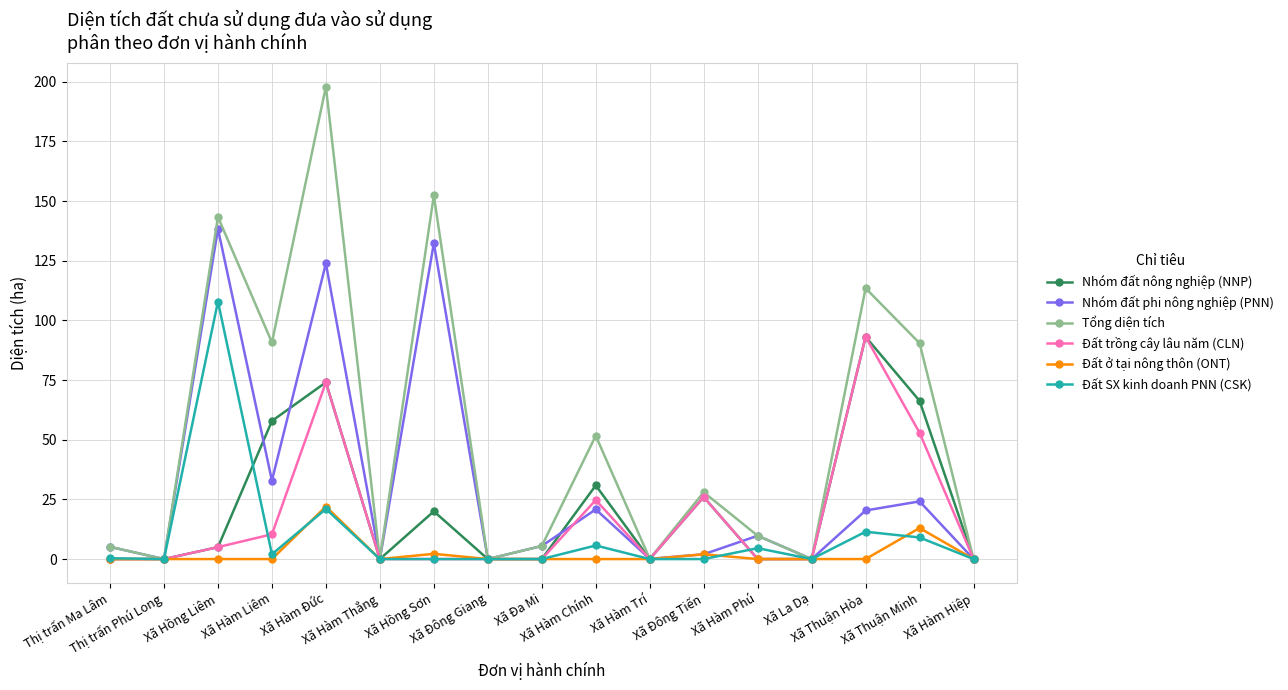

At which category is the sum across all series the highest?

Xã Hàm Đức